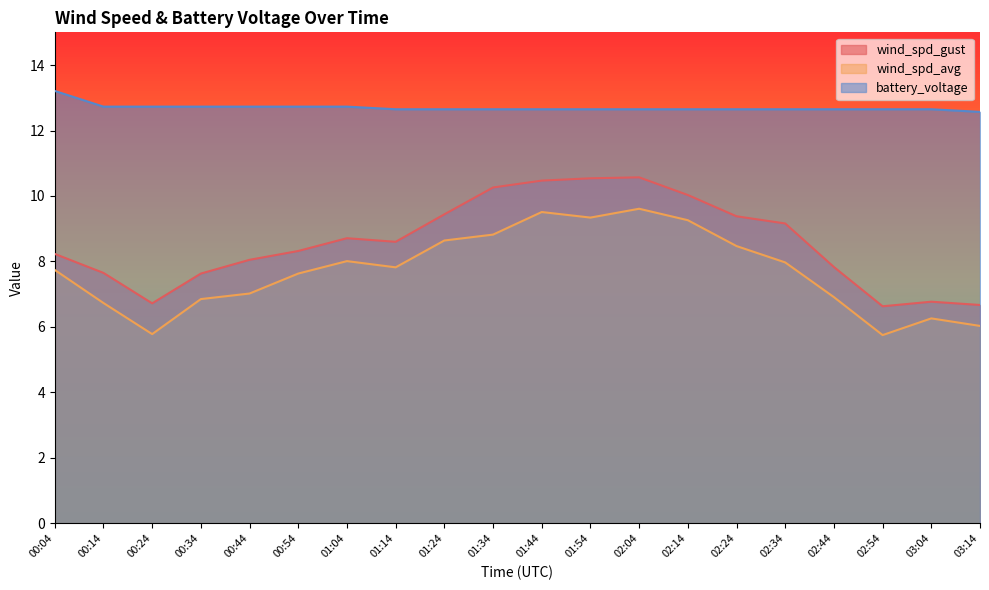

What is the value of the battery_voltage point at the 1st from the left?

13.2